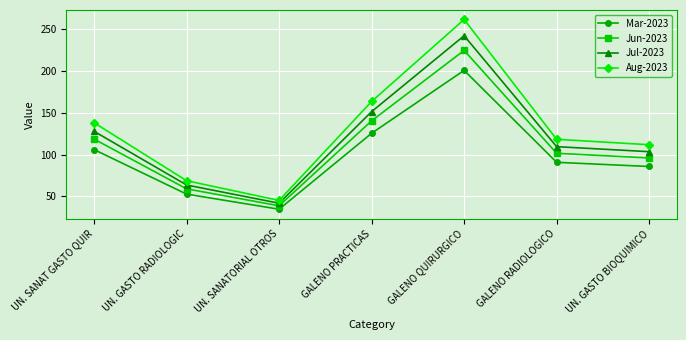

What are all the series names shown in the legend?

Mar-2023, Jun-2023, Jul-2023, Aug-2023